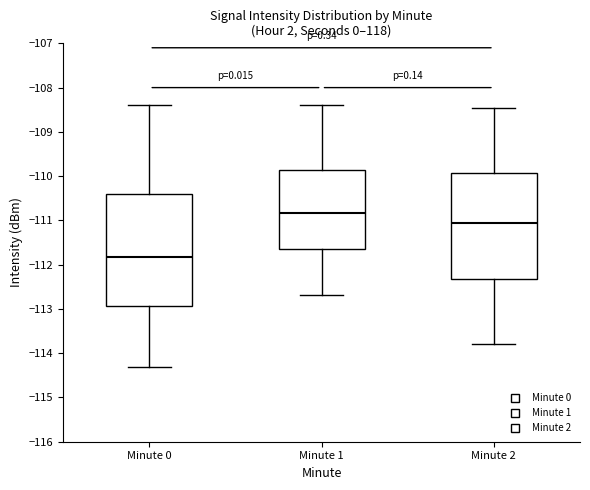

Which box's median line is the highest?

Minute 1